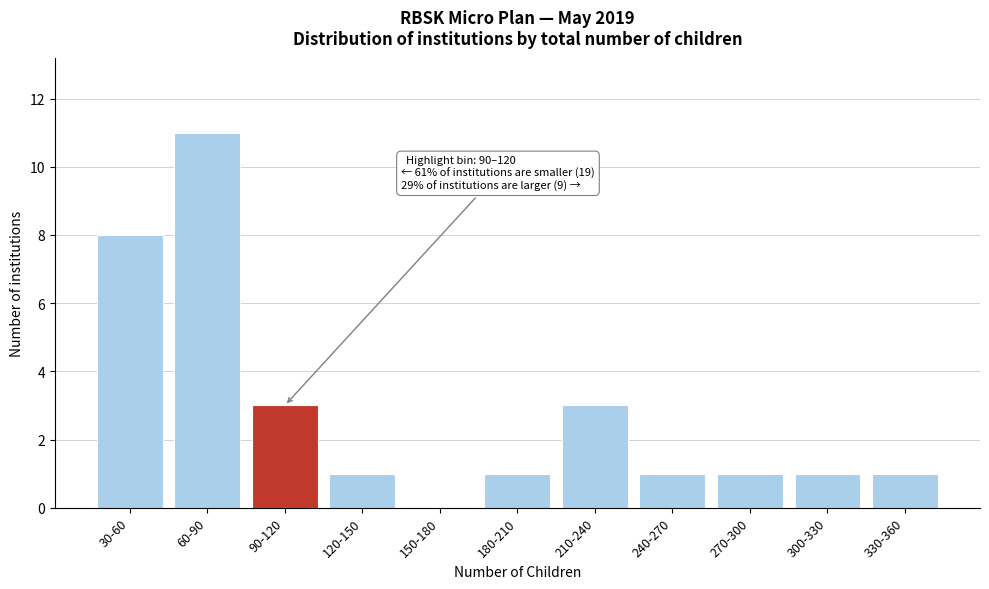

Reading left to right, transcribe all the data shown in this chart.

30-60=8	60-90=11	90-120=3	120-150=1	150-180=0	180-210=1	210-240=3	240-270=1	270-300=1	300-330=1	330-360=1